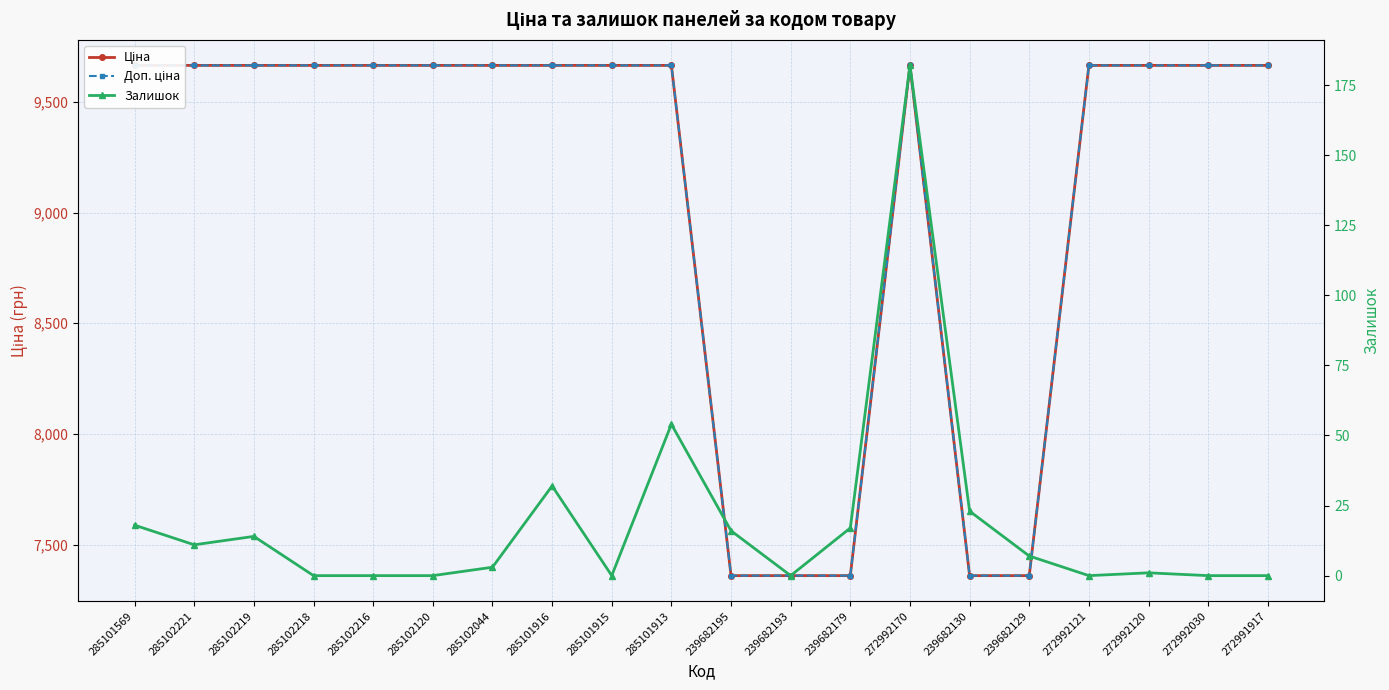

True or false: Доп. ціна and Залишок intersect in this chart.

False